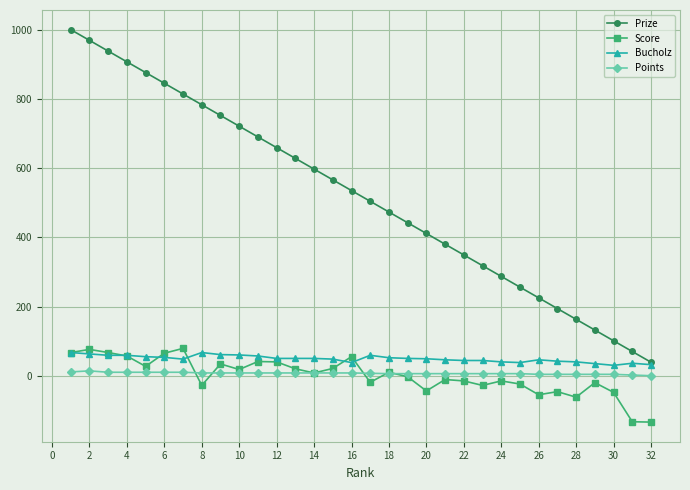

Which series has the largest total across all categories?

Prize